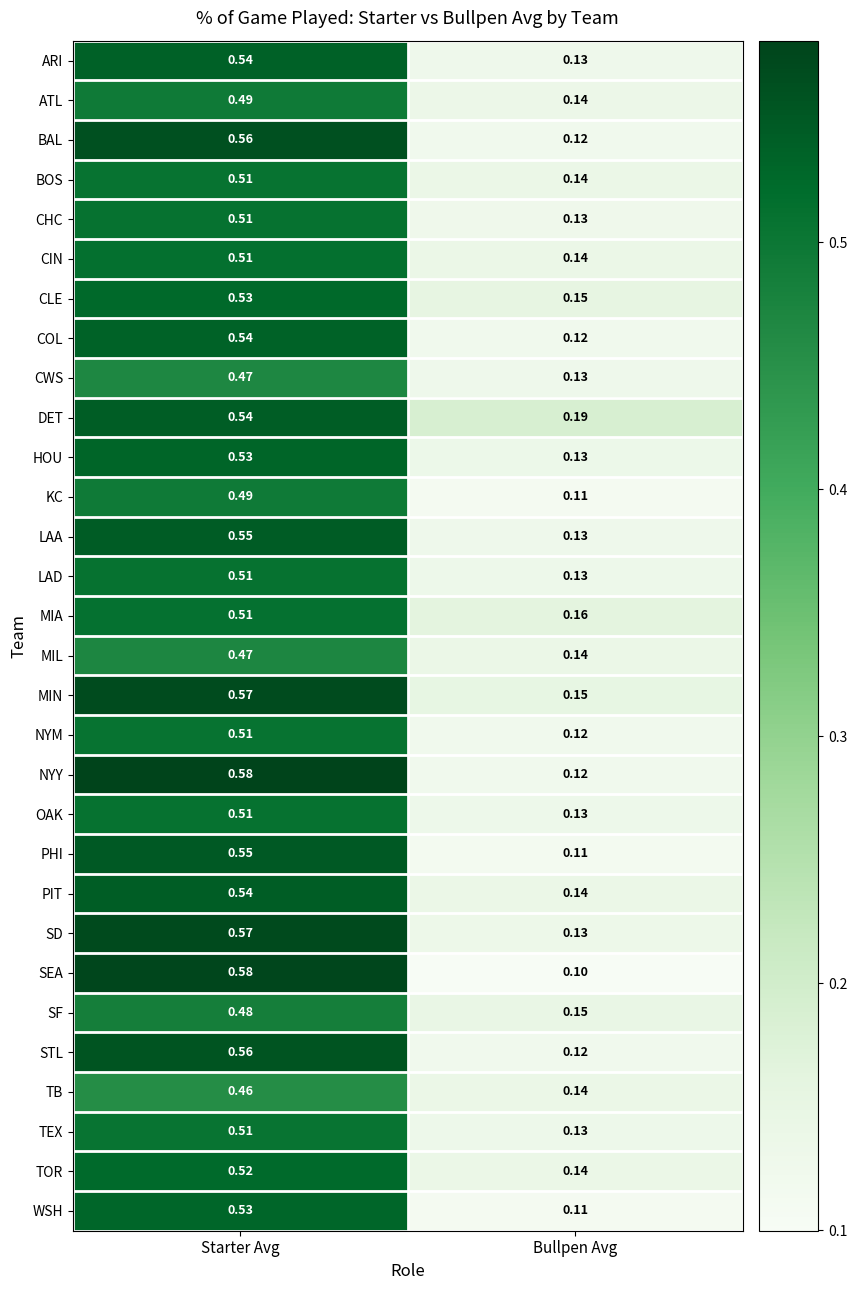

Which category has the highest value across all series?

Starter Avg